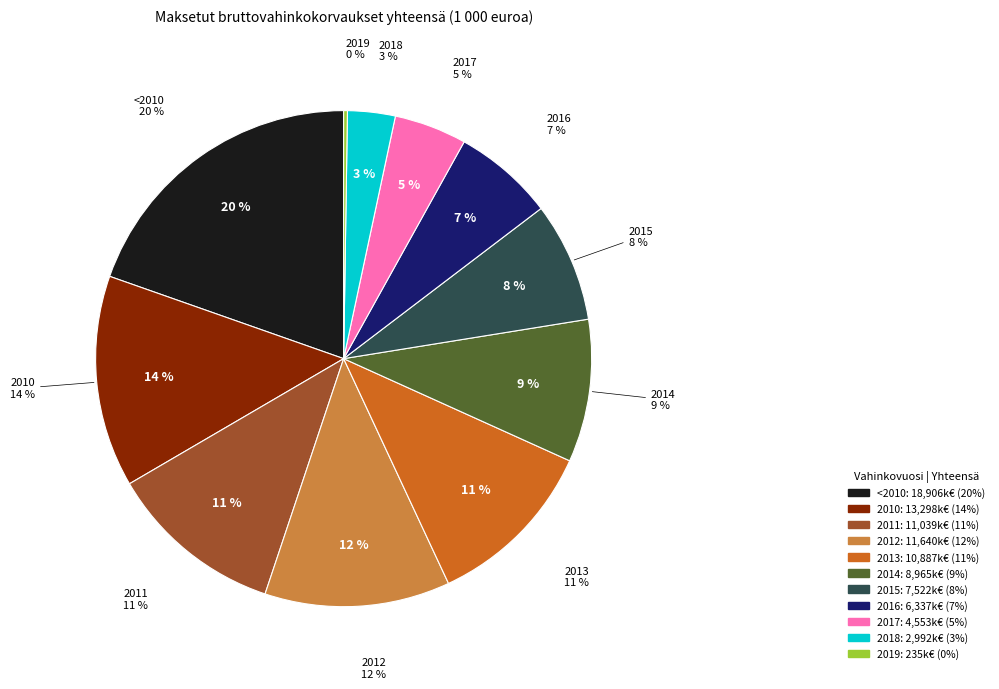

What percentage is NOT represented by 2011?

88.5%